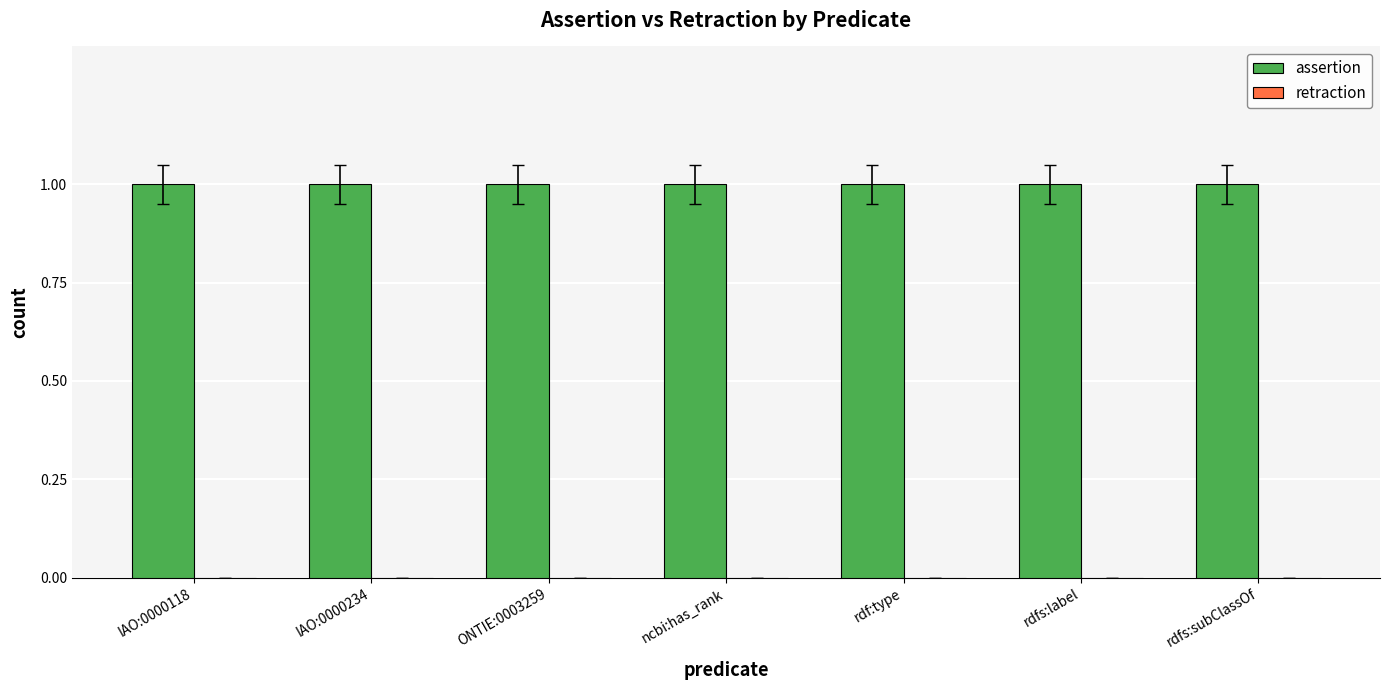

At how many categories does at least one series exceed 0?

7